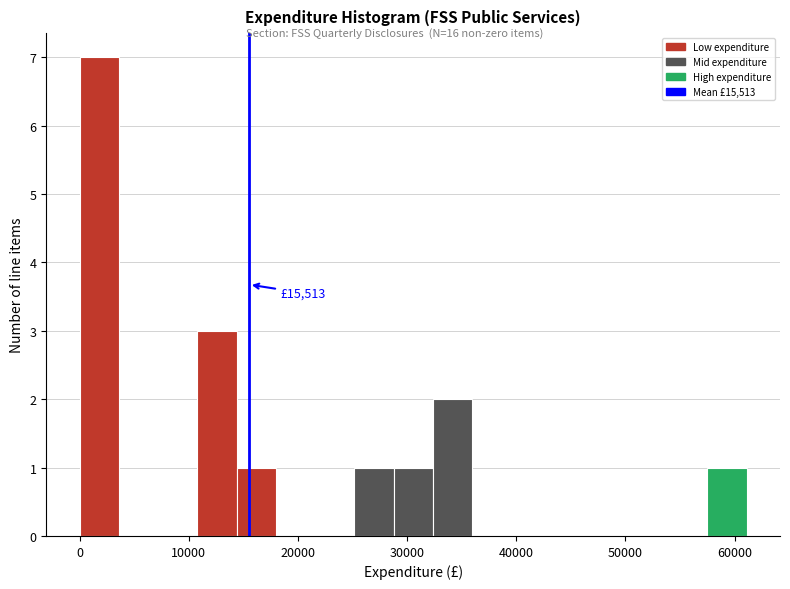

Around what value on the x-axis is the tallest bar? Give the approximate position of its centre, as read against the axis.

2000